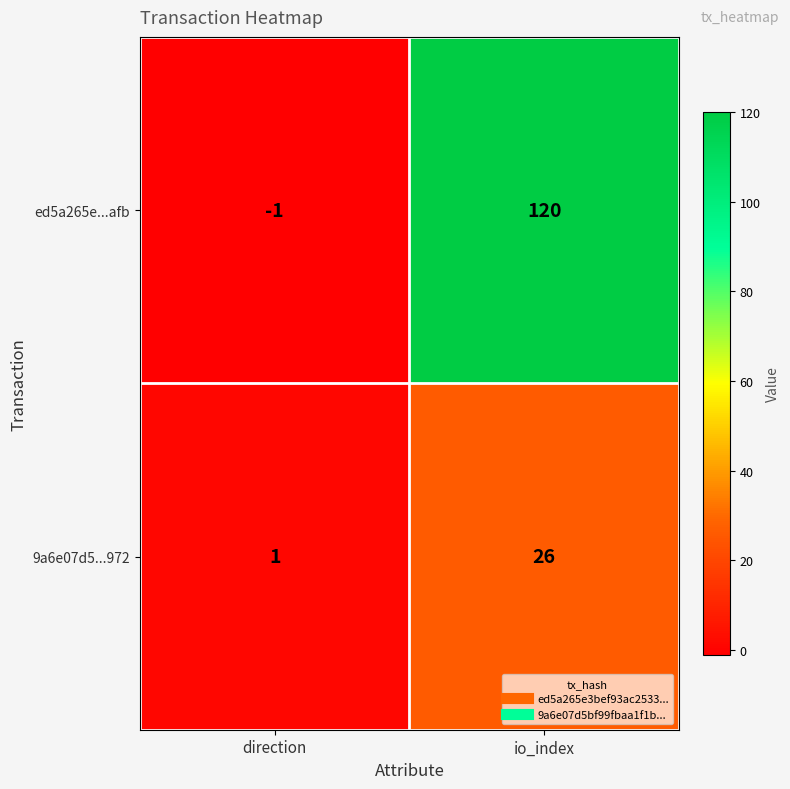

List the series in order of their overall mean, highest first.

ed5a265e...afb, 9a6e07d5...972